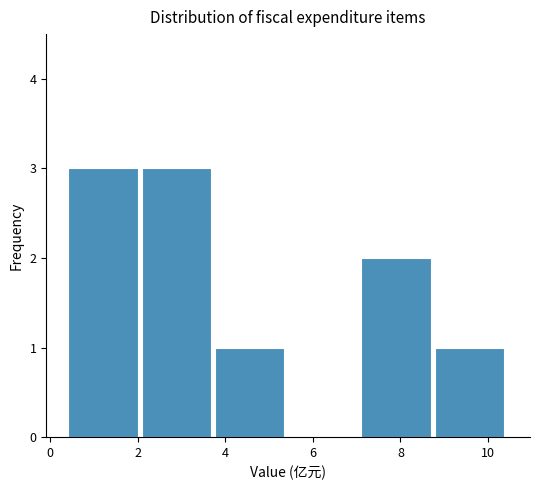

Reading left to right, list every bar in this chart as the range it spans on the x-axis followed by its height. Neither the bar edges nor the heights are printed on the chart, so give them approximately, as read against the axes.

0.4 to 2.0: 3
2.0 to 3.8: 3
3.8 to 5.4: 1
5.4 to 7.2: 0
7.2 to 8.8: 2
8.8 to 10.4: 1